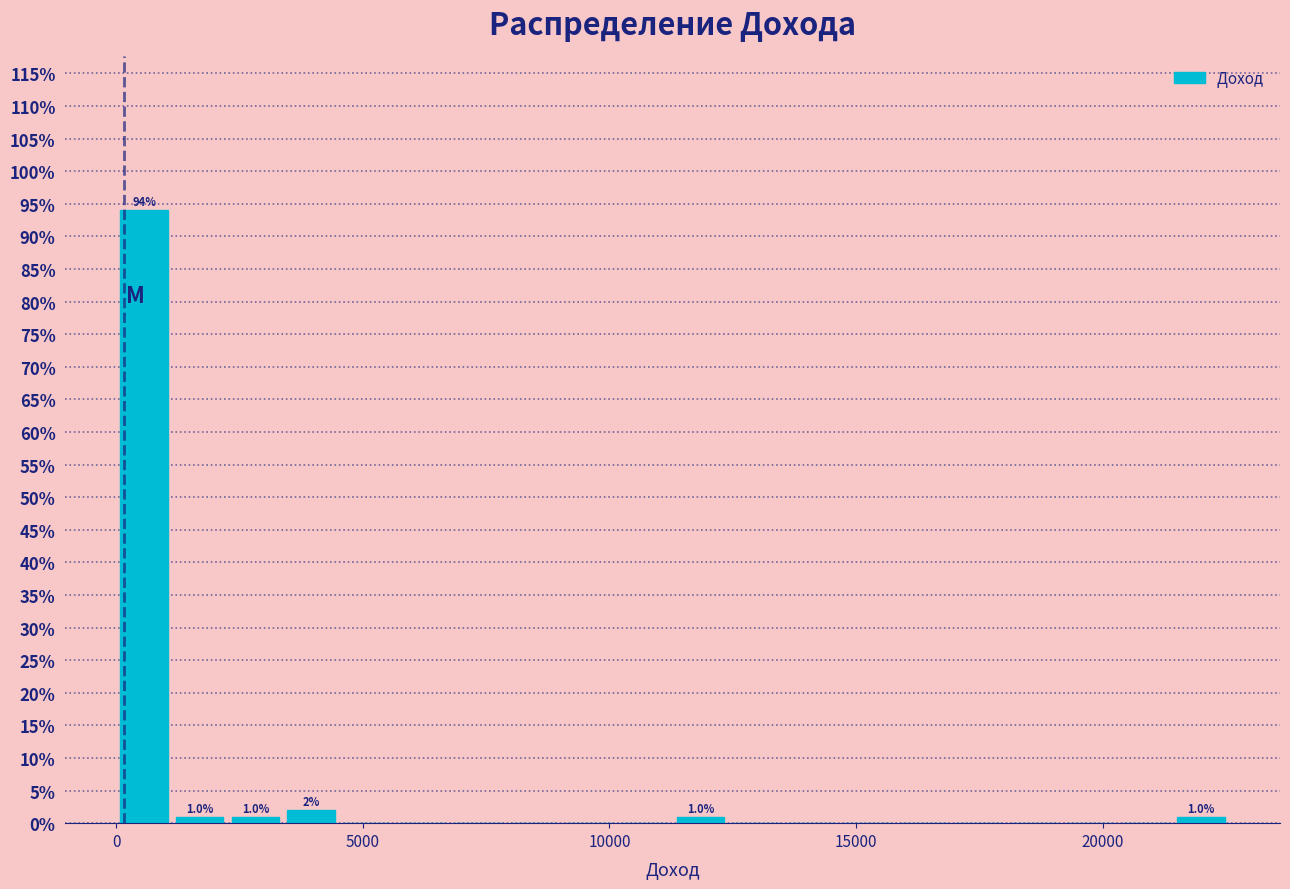

Around what value on the x-axis is the tallest bar? Give the approximate position of its centre, as read against the axis.

500